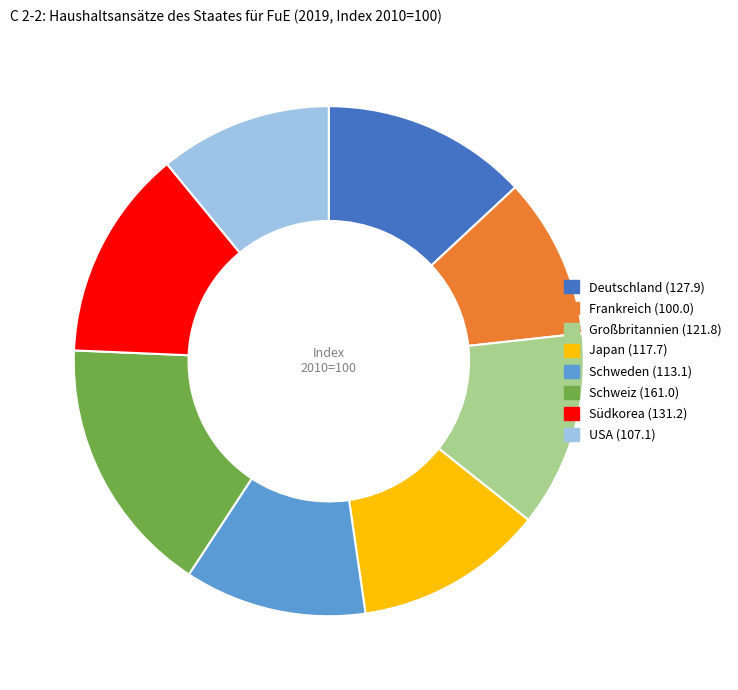

Is it true that USA (107.1) is 19% of the pie?

False